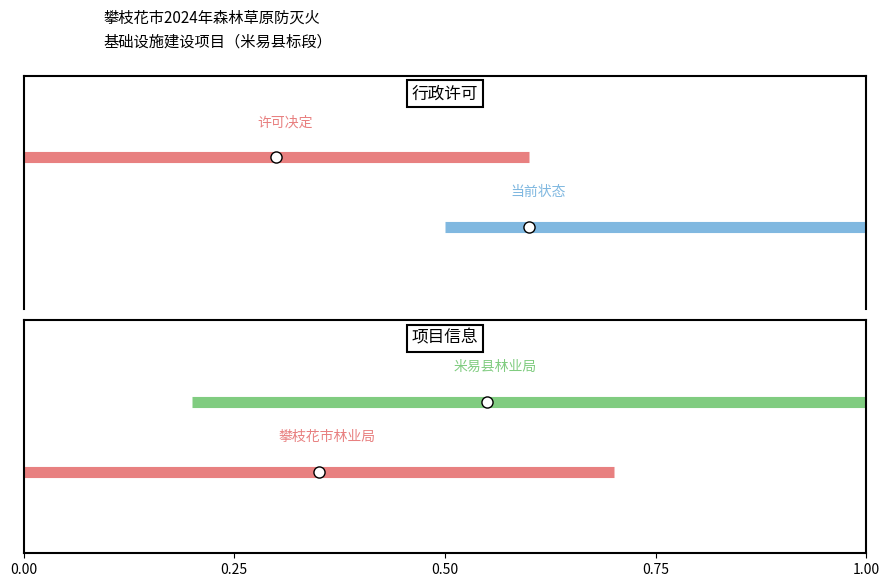

Between 0.00 and 0.25, which series saw the biggest shift?

许可决定